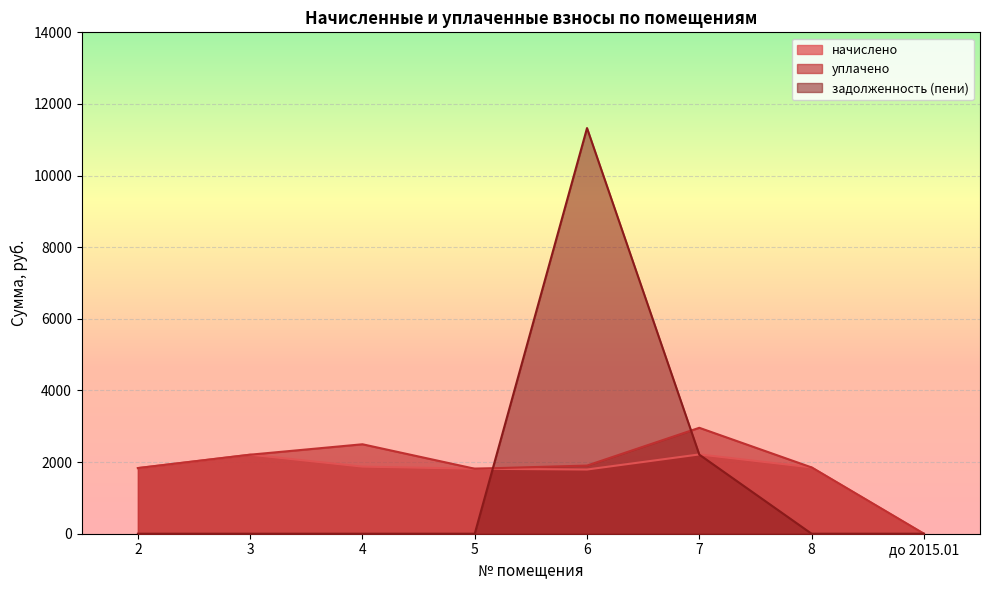

Is it true that уплачено equals 2957.8 at 7?

True